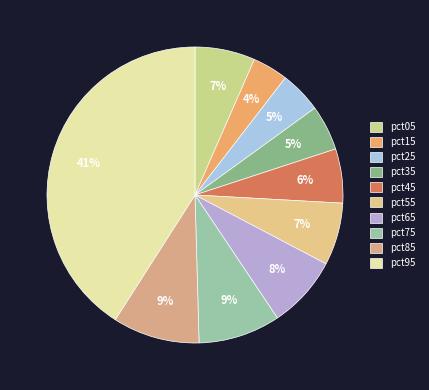

To the nearest percent, what portion does pct65 represent?

8%